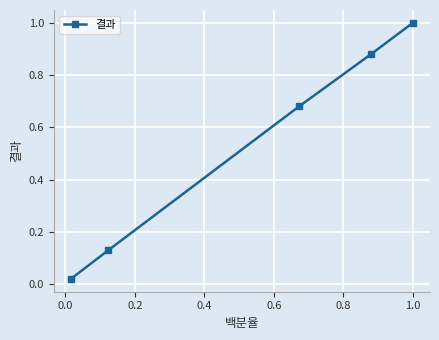

How many lines are shown in the chart?

1